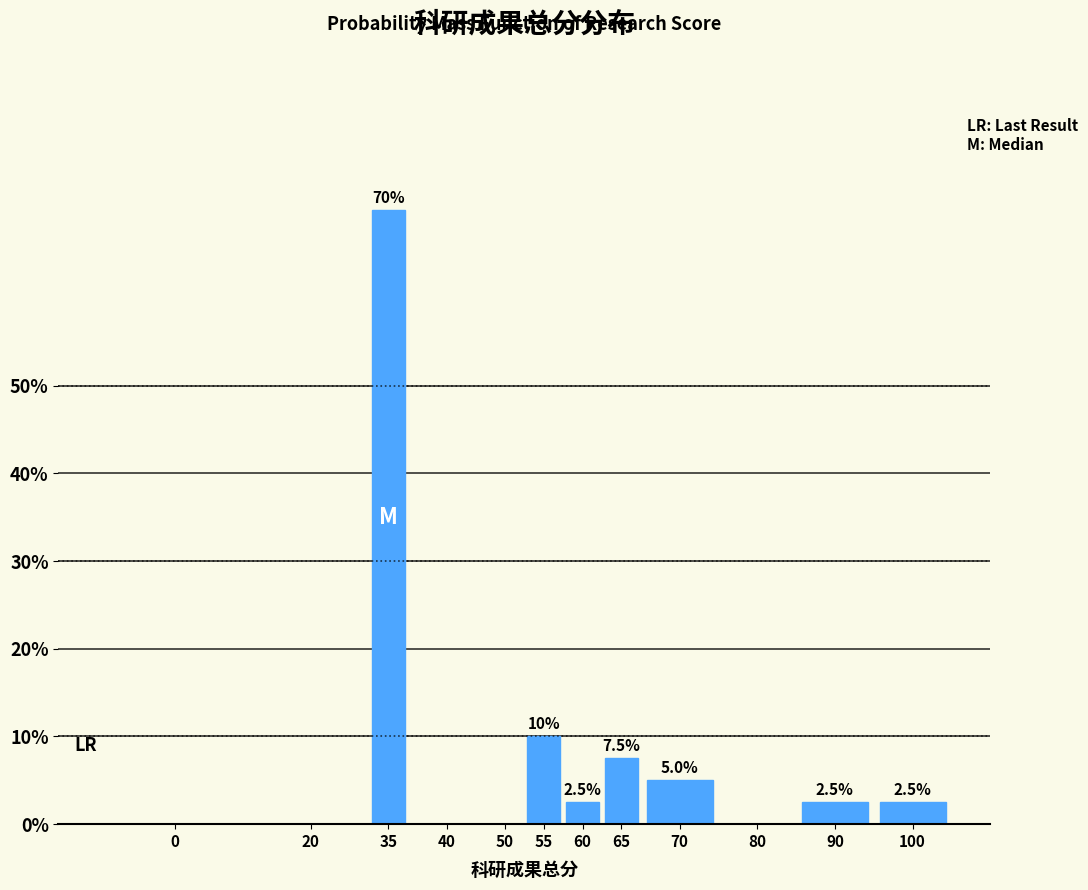

Reading left to right, transcribe all the data shown in this chart.

0=0.0	20=0.0	35=70.0	40=0.0	50=0.0	55=10.0	60=2.5	65=7.5	70=5.0	80=0.0	90=2.5	100=2.5